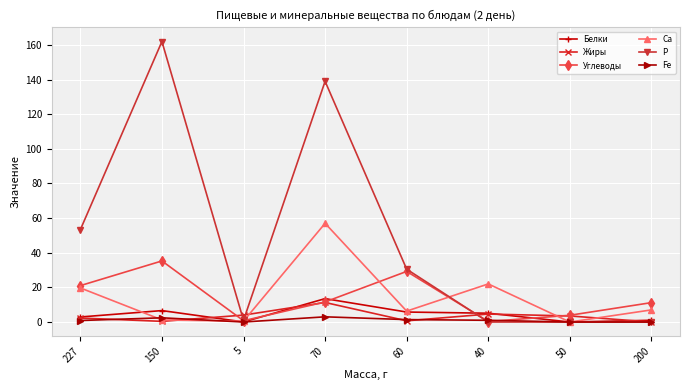

What is the sum of the Р values at 227 and 150?

215.3